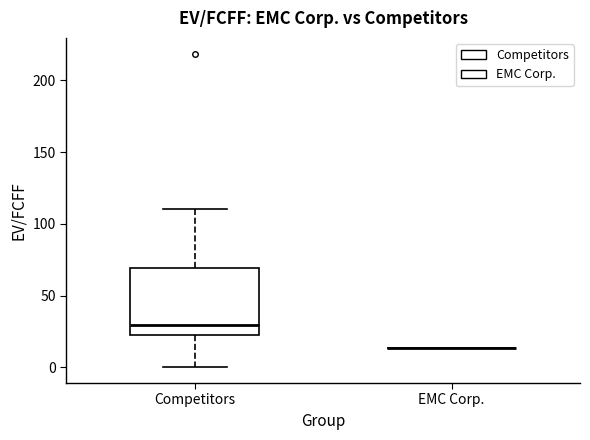

Where does the lower whisker of the box for Competitors end on the y-axis? The values are not printed on the chart, so give them approximately, as read against the axis.

0